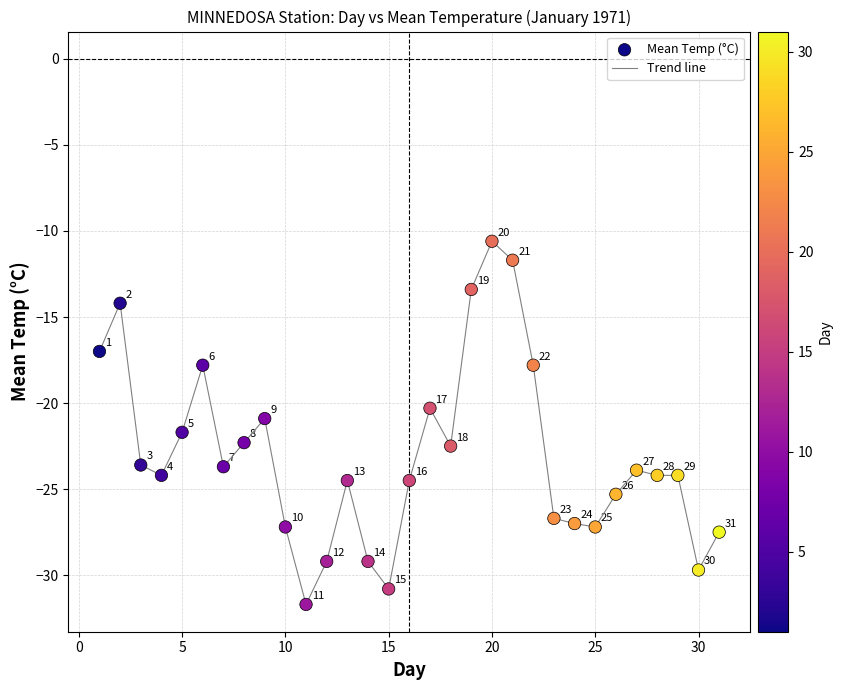

What is the minimum value shown in the chart?

-31.7